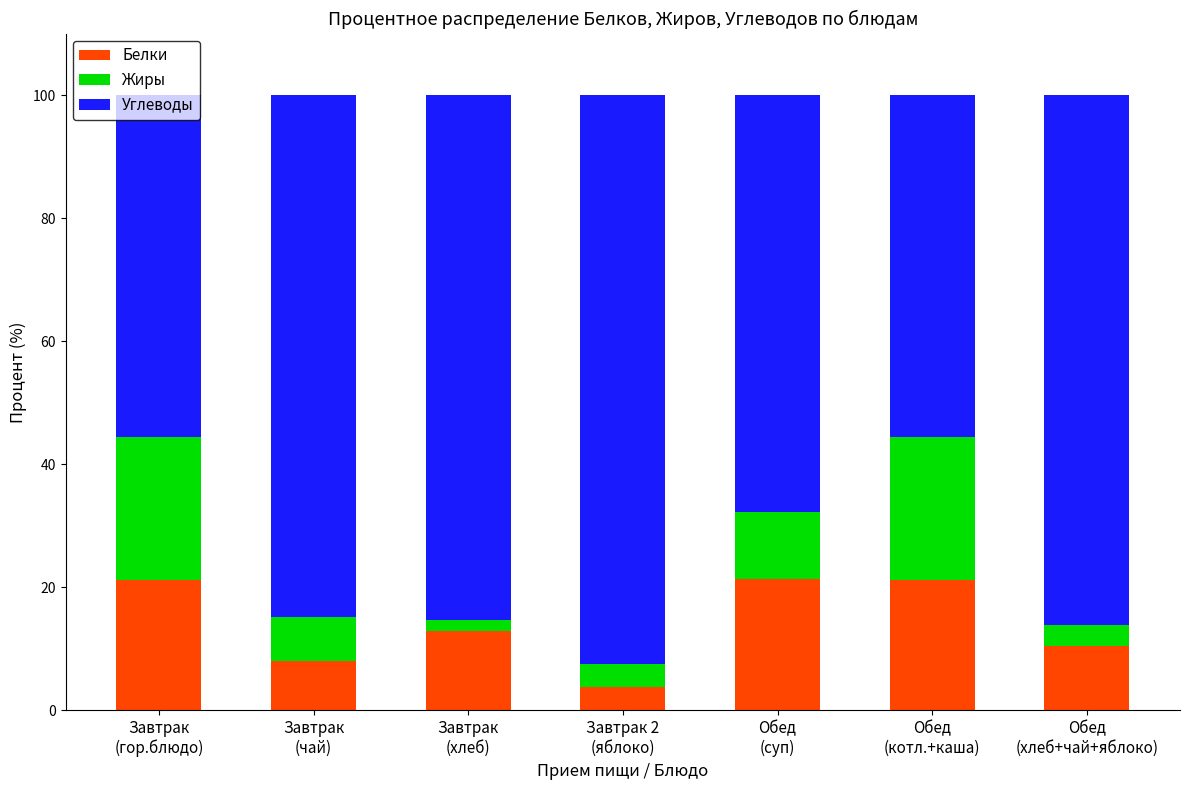

What is the minimum value for Белки?

3.8